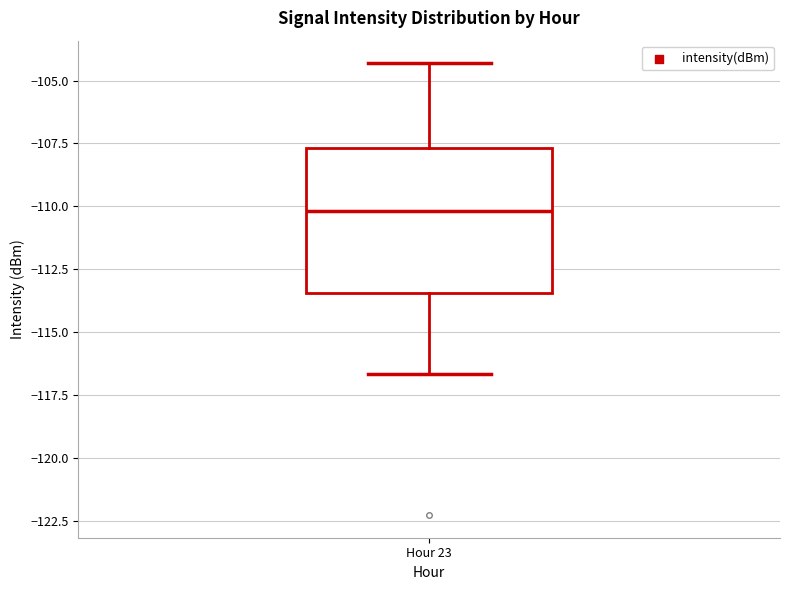

Transcribe this box plot: give where the median line is, the range the box spans, and where the two whiskers end, as read against the y-axis. The values are not printed on the chart, so give them approximately, as read against the axis.

median -110.0, box -113.5 to -107.5, whiskers -116.5 to -104.5